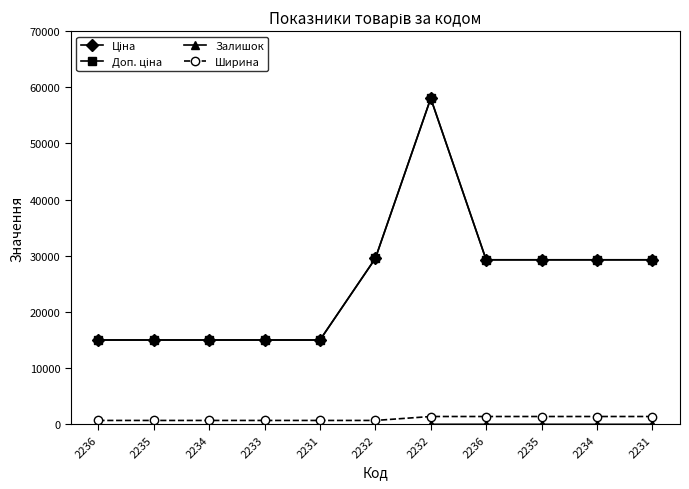

True or false: Доп. ціна and Залишок intersect in this chart.

False